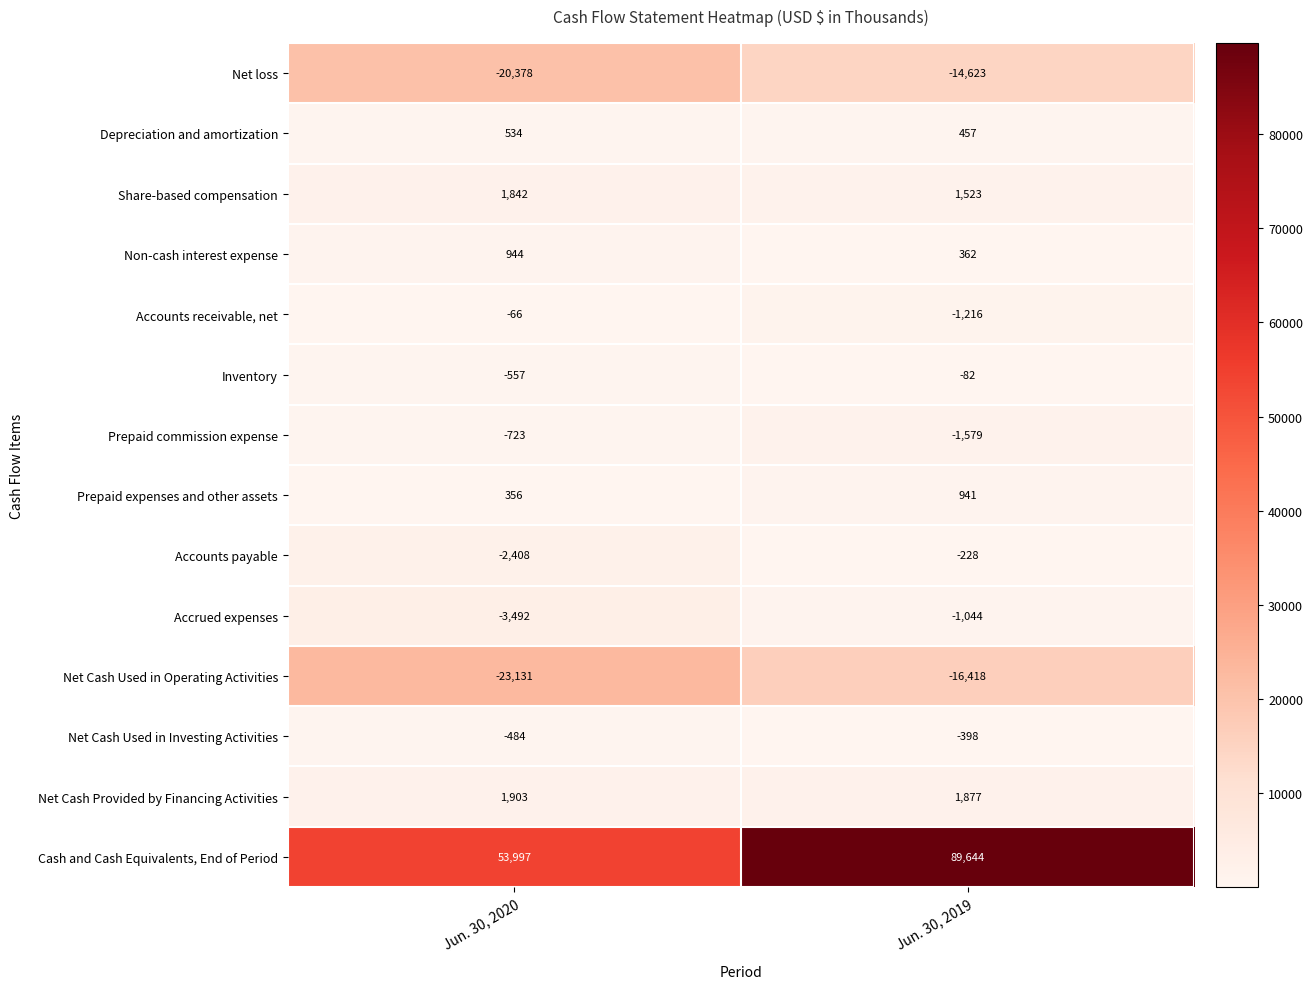

Reading left to right, what are all the values shown in this chart?

Net loss: Jun. 30, 2020=-20378	Jun. 30, 2019=-14623
Depreciation and amortization: Jun. 30, 2020=534	Jun. 30, 2019=457
Share-based compensation: Jun. 30, 2020=1842	Jun. 30, 2019=1523
Non-cash interest expense: Jun. 30, 2020=944	Jun. 30, 2019=362
Accounts receivable, net: Jun. 30, 2020=-66	Jun. 30, 2019=-1216
Inventory: Jun. 30, 2020=-557	Jun. 30, 2019=-82
Prepaid commission expense: Jun. 30, 2020=-723	Jun. 30, 2019=-1579
Prepaid expenses and other assets: Jun. 30, 2020=356	Jun. 30, 2019=941
Accounts payable: Jun. 30, 2020=-2408	Jun. 30, 2019=-228
Accrued expenses: Jun. 30, 2020=-3492	Jun. 30, 2019=-1044
Net Cash Used in Operating Activities: Jun. 30, 2020=-23131	Jun. 30, 2019=-16418
Net Cash Used in Investing Activities: Jun. 30, 2020=-484	Jun. 30, 2019=-398
Net Cash Provided by Financing Activities: Jun. 30, 2020=1903	Jun. 30, 2019=1877
Cash and Cash Equivalents, End of Period: Jun. 30, 2020=53997	Jun. 30, 2019=89644